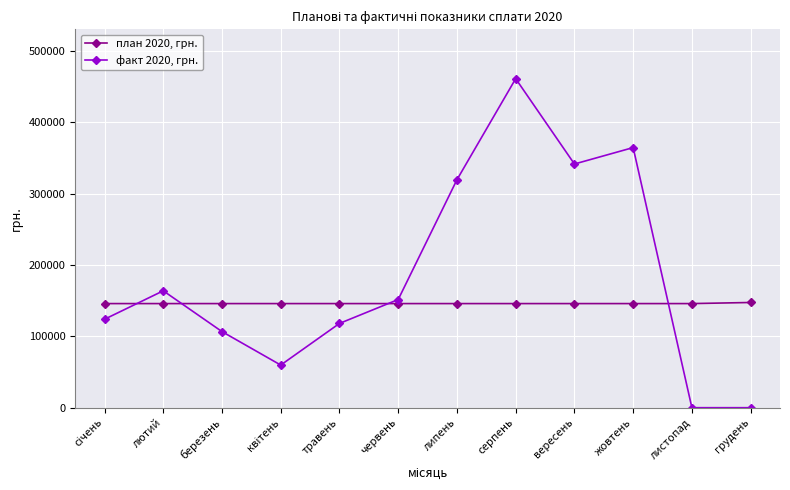

Rank the series at червень from lowest to highest value.

план 2020, грн., факт 2020, грн.